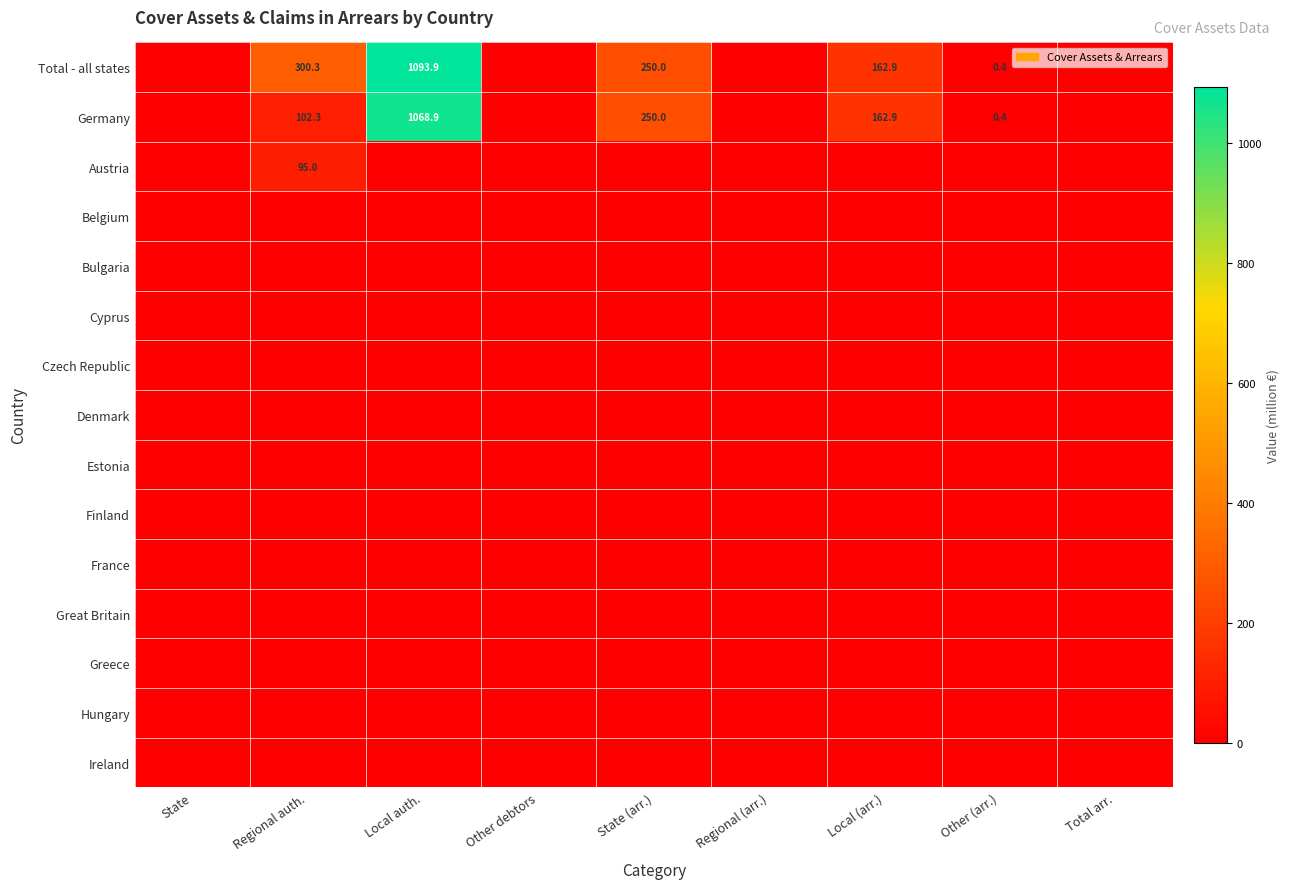

At which label is Ireland closest to 0?

State